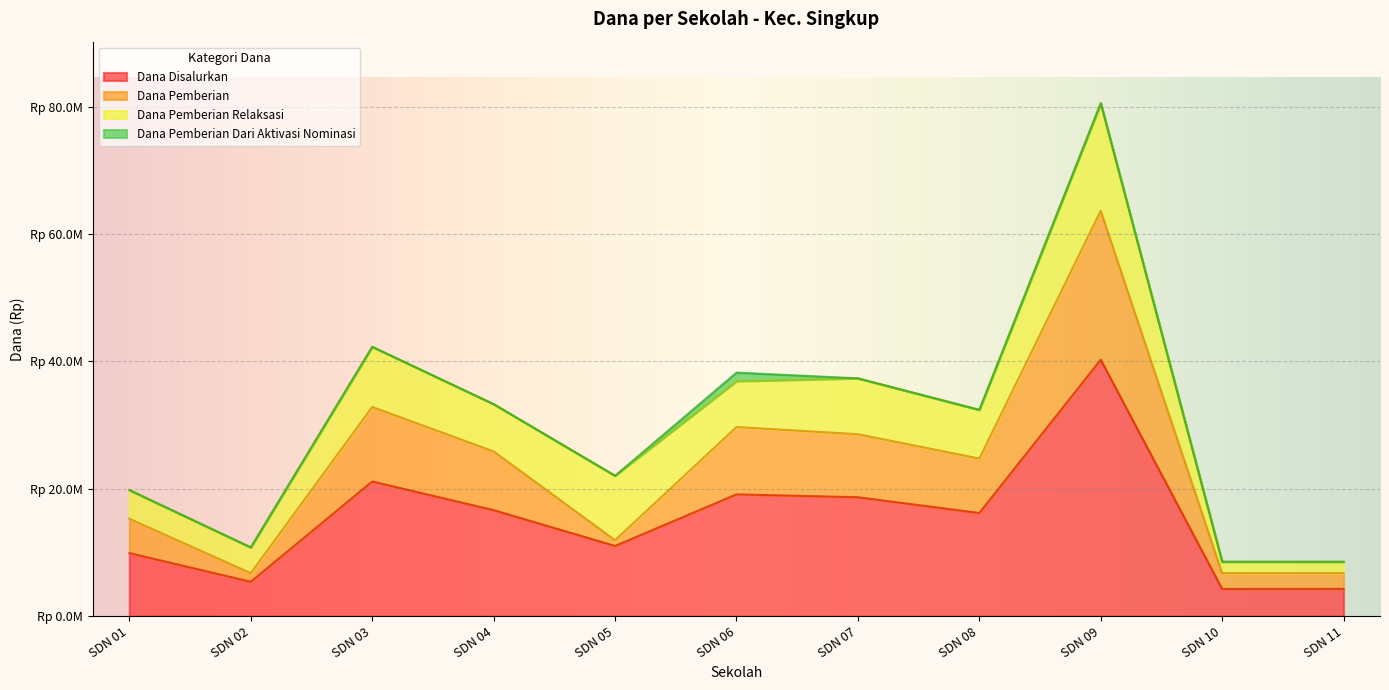

How many values in the Dana Pemberian series exceed 24750000?

5